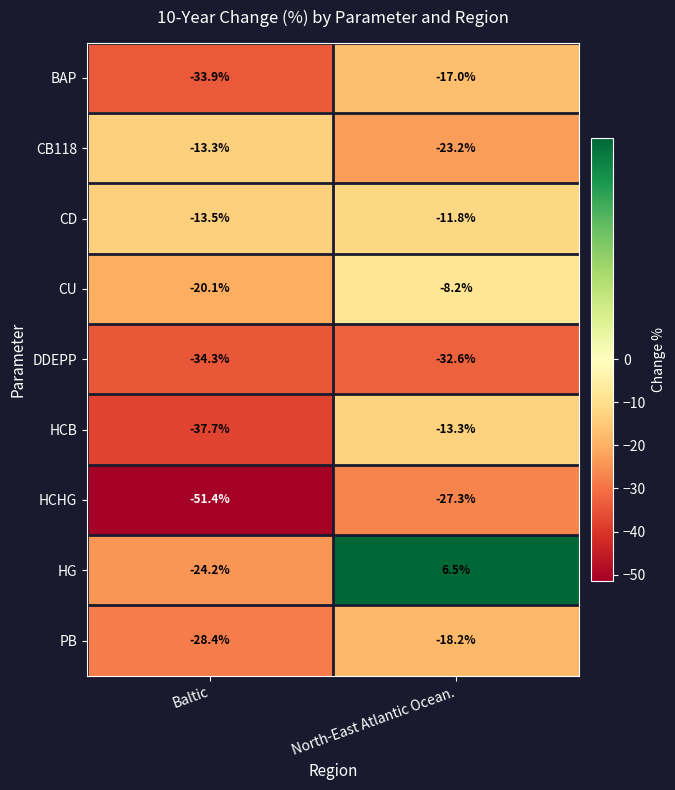

What is the average value of the HCB series?

-25.5